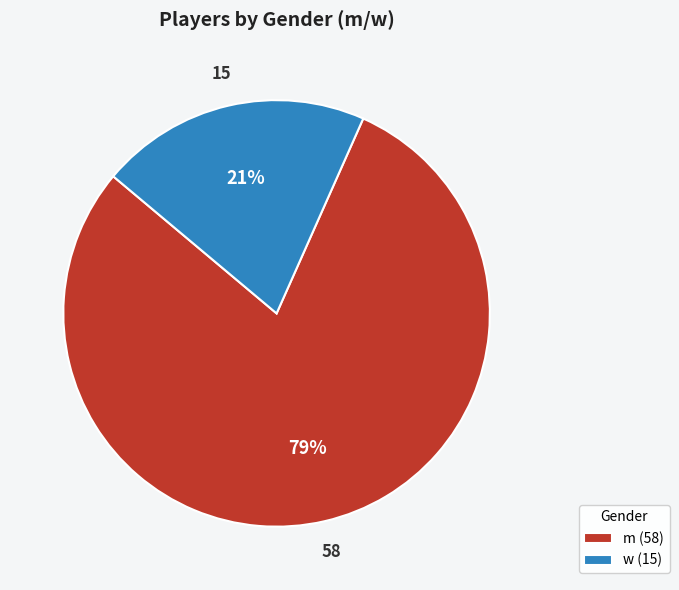

What is the smallest slice in the pie chart?

w